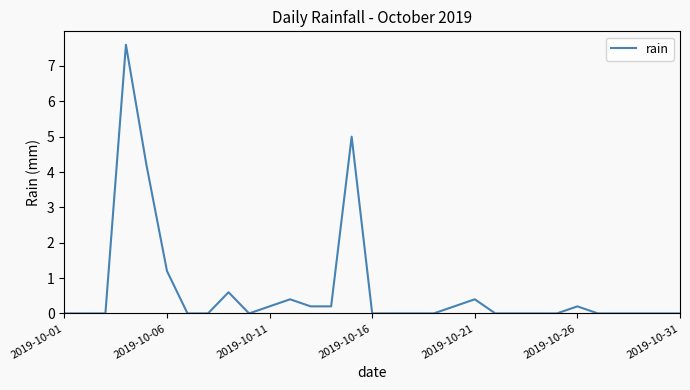

What is the difference between the maximum and minimum values?

7.6